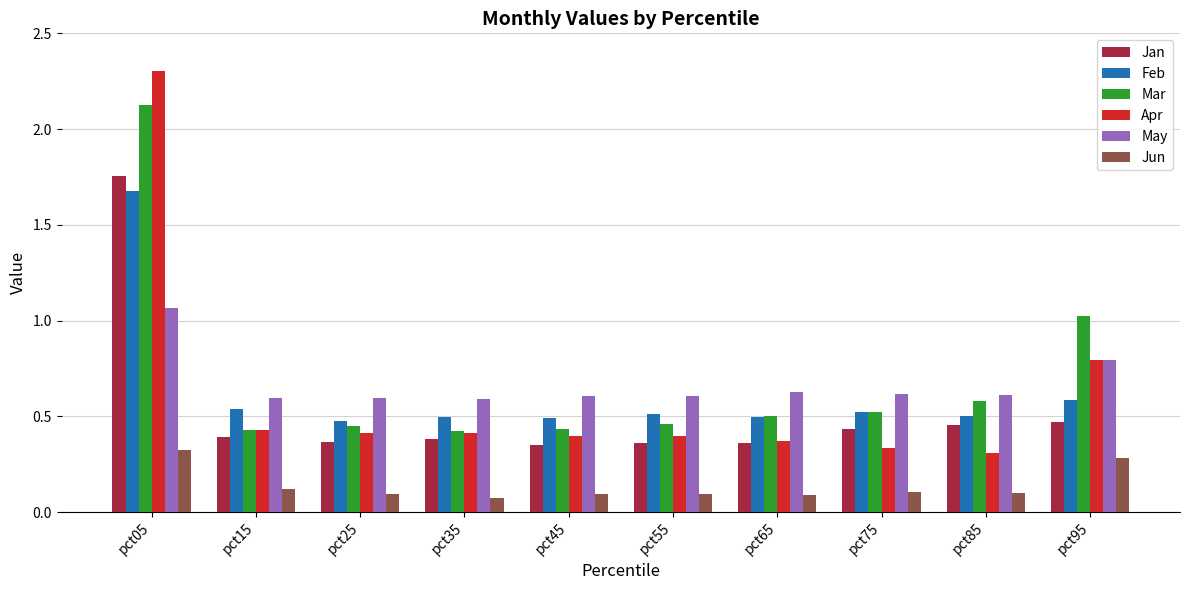

How many groups of bars are there?

10